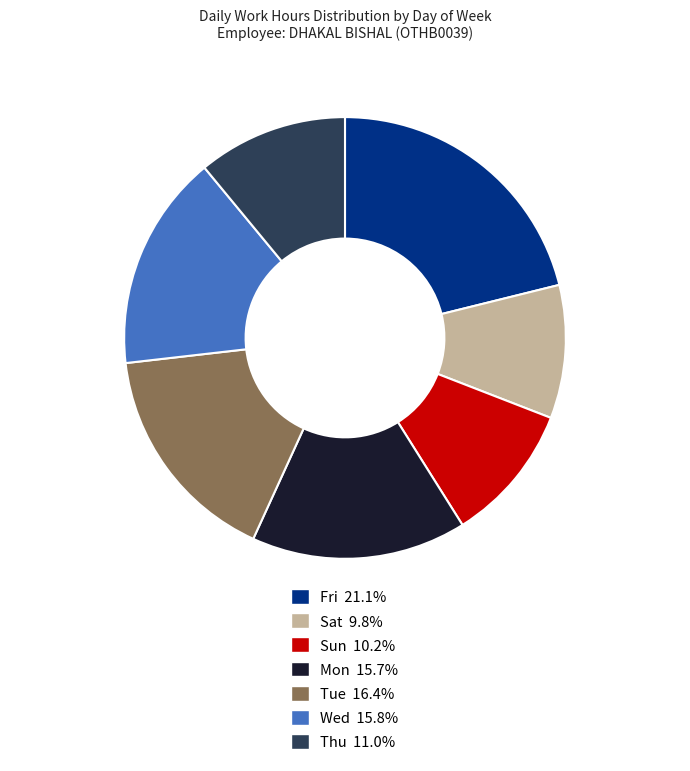

Is there a majority slice in this chart?

No